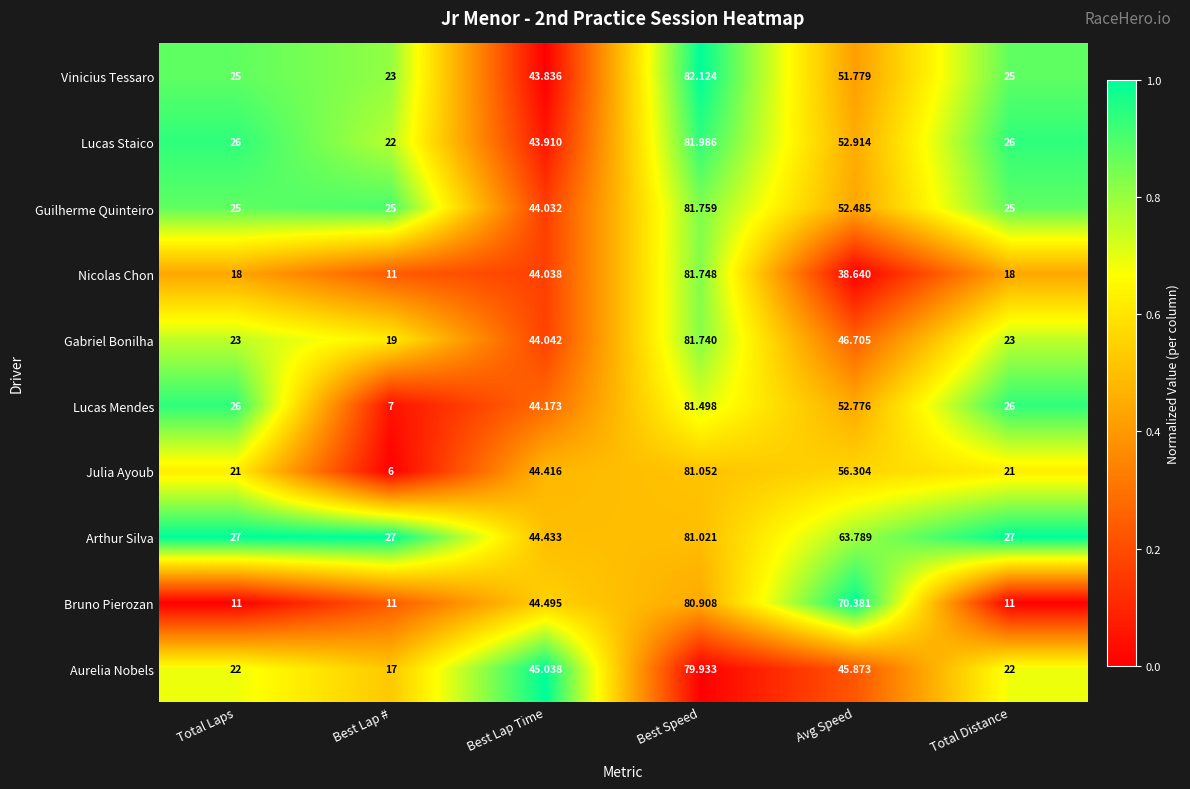

Which series has the largest range (max minus min)?

Julia Ayoub